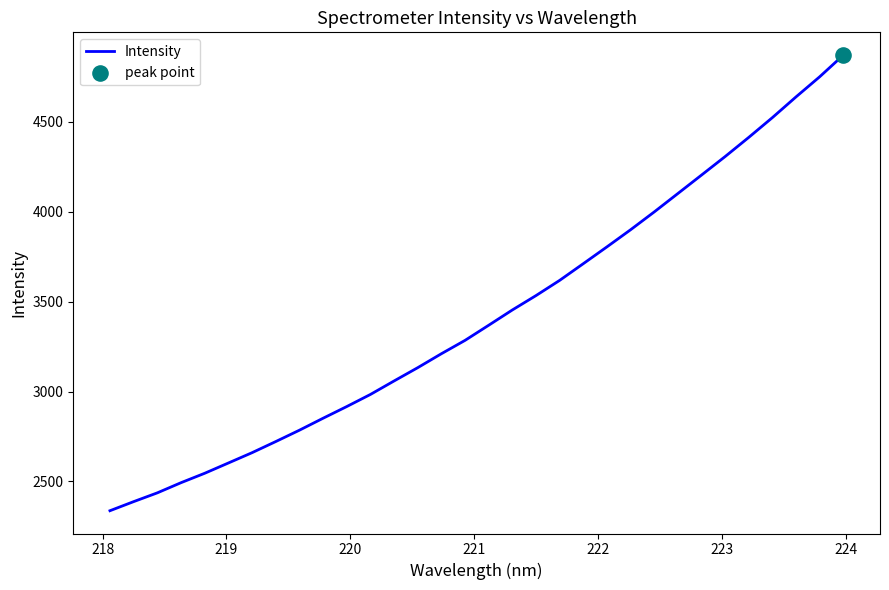

What is the minimum value shown in the chart?

2337.1